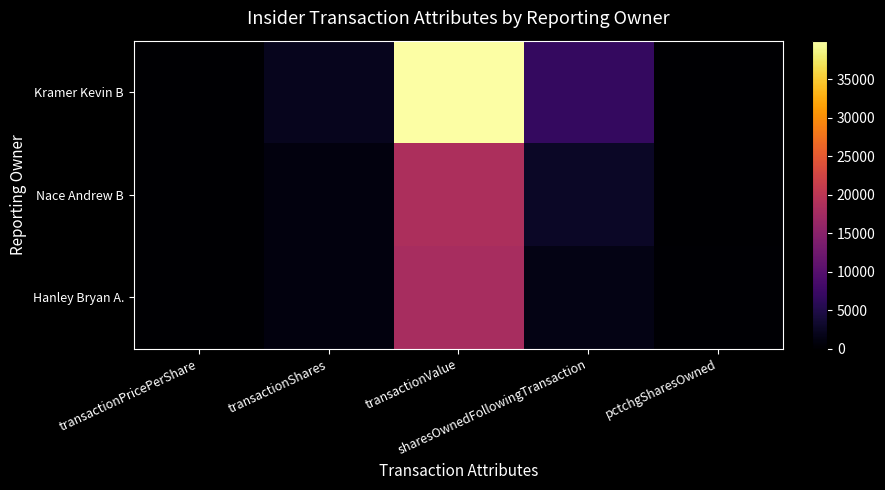

Between transactionShares and sharesOwnedFollowingTransaction, which series saw the biggest shift?

Kramer Kevin B